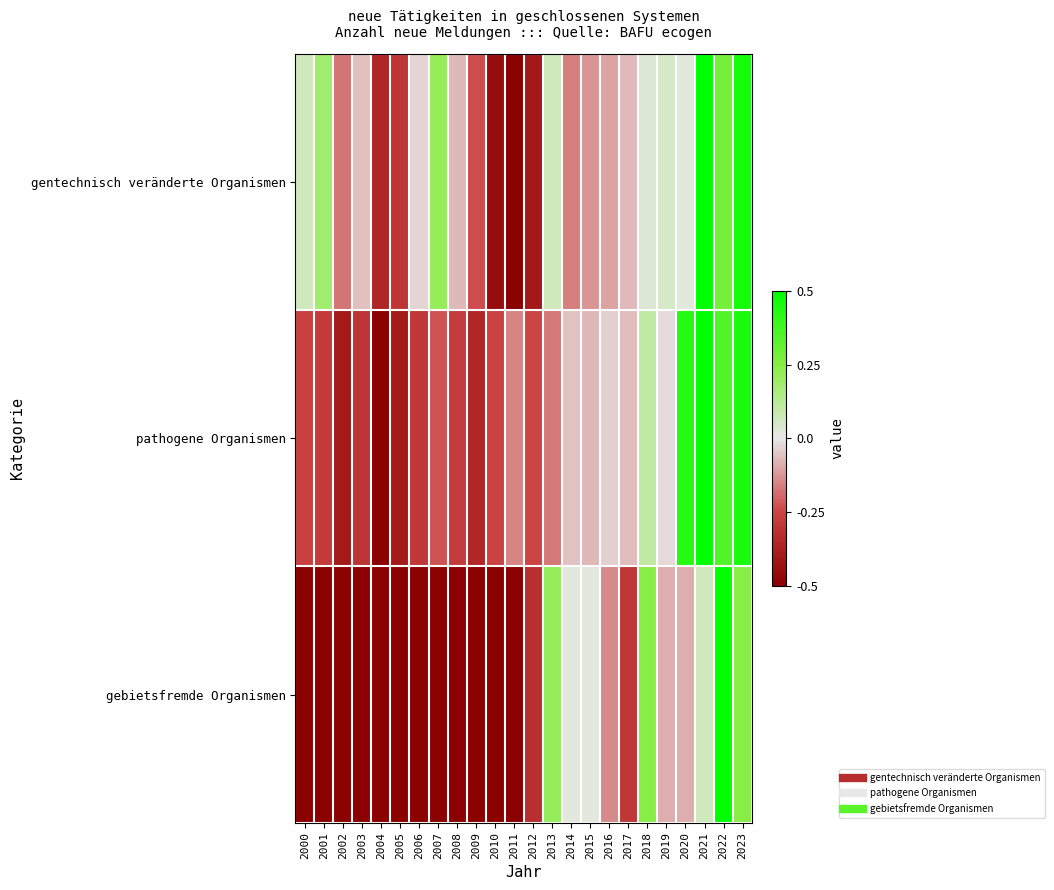

Rank the series at 2017 from lowest to highest value.

gebietsfremde Organismen, gentechnisch veränderte Organismen, pathogene Organismen